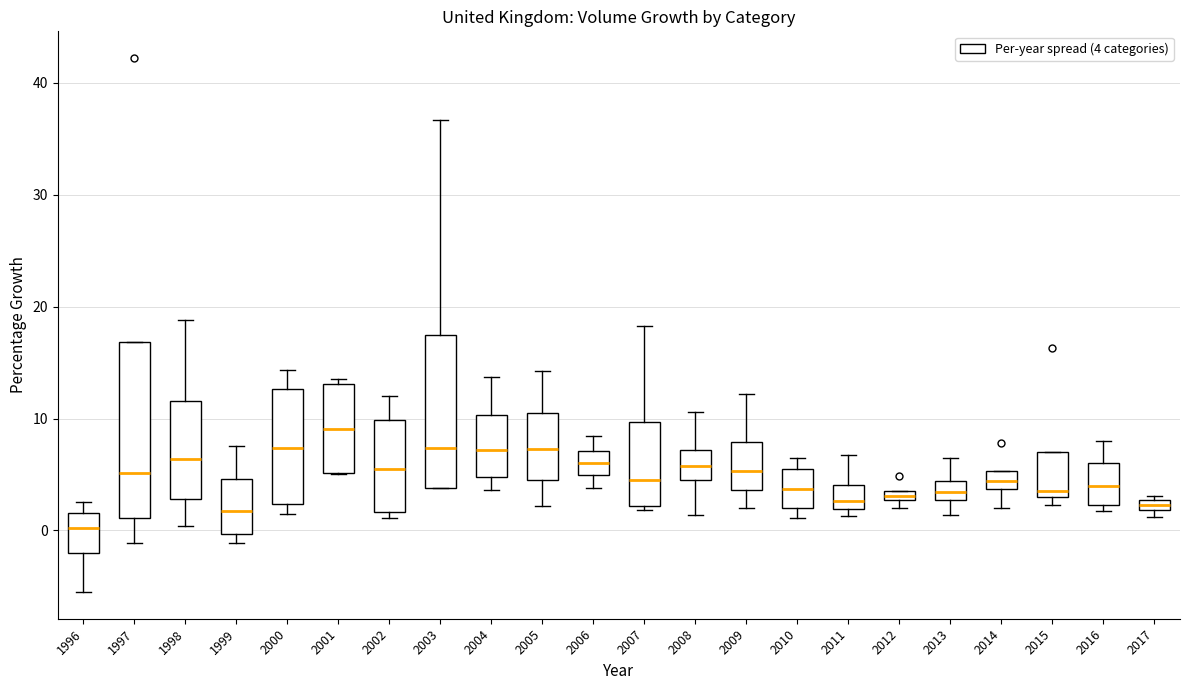

Comparing the boxes themselves (not the whiskers), which one is the tallest?

1997